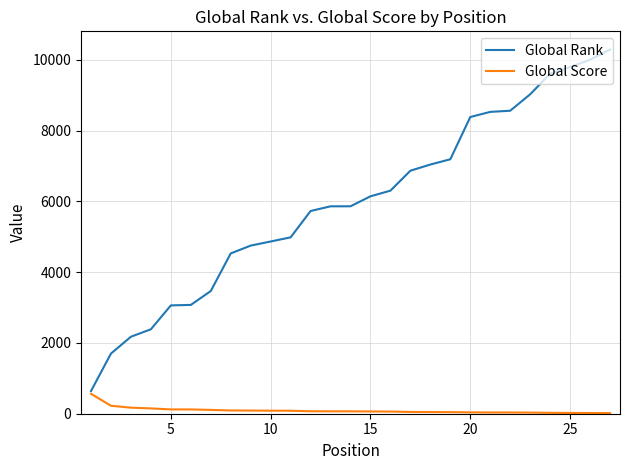

Is this an area chart (filled region under the line)?

No